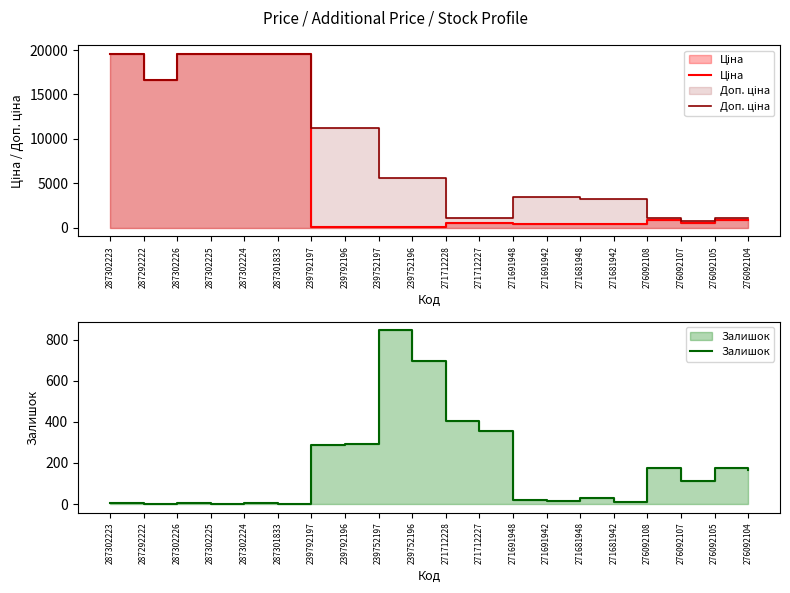

The value of Залишок at 239792196 is 198.2. True or false?

False